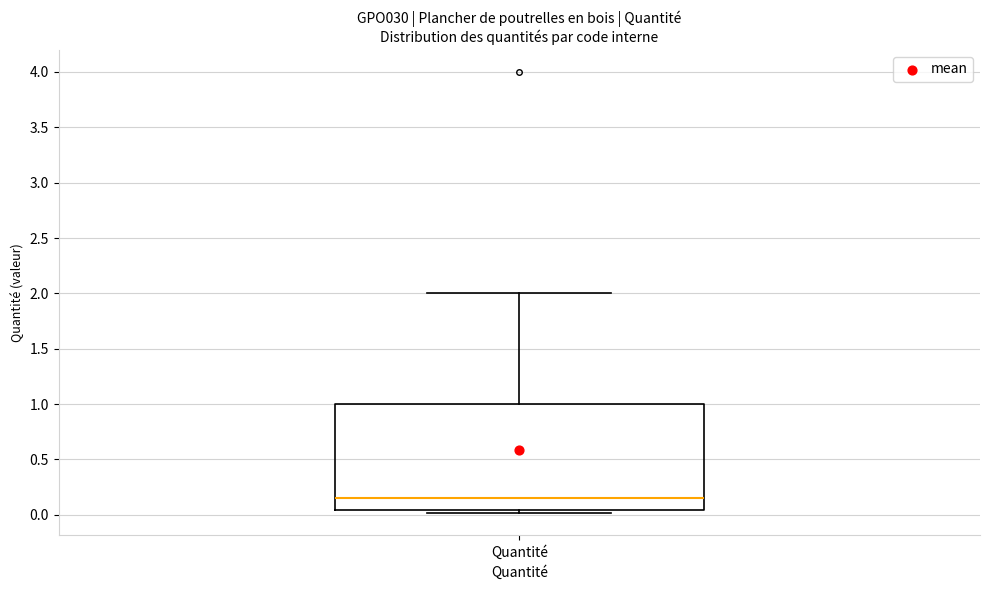

Transcribe this box plot: give where the median line is, the range the box spans, and where the two whiskers end, as read against the y-axis. The values are not printed on the chart, so give them approximately, as read against the axis.

median 0.15, box 0.05 to 1.00, whiskers 0.00 to 2.00